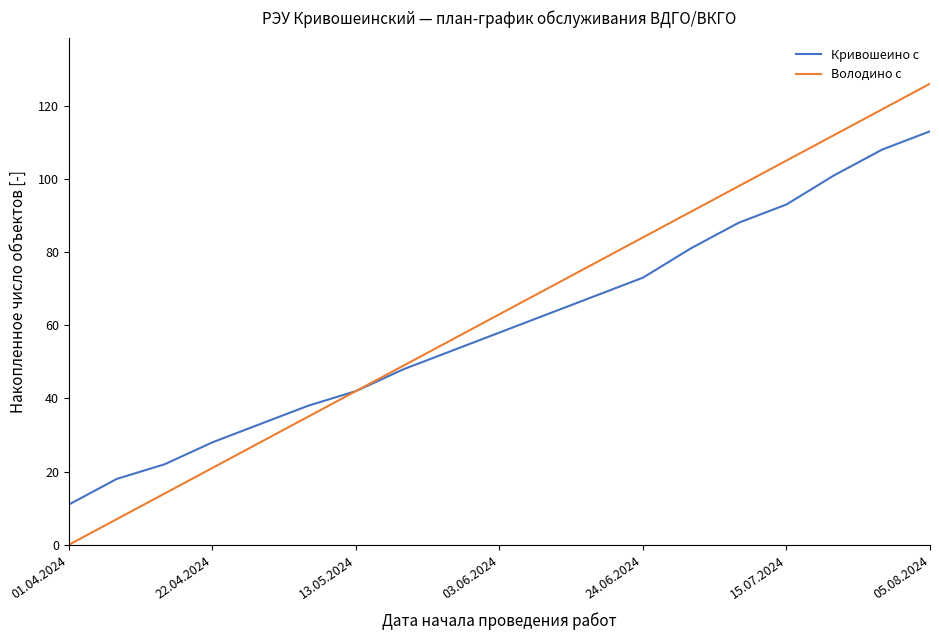

Which series has the widest spread of values?

Володино с